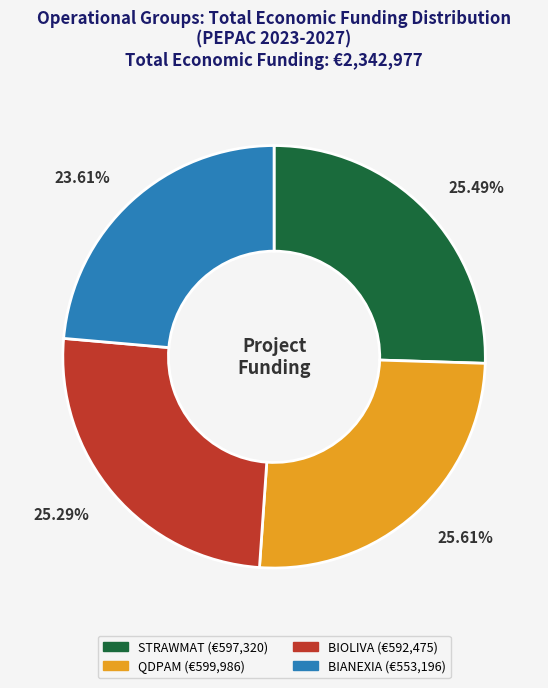

True or false: QDPAM accounts for 26% of the total.

True